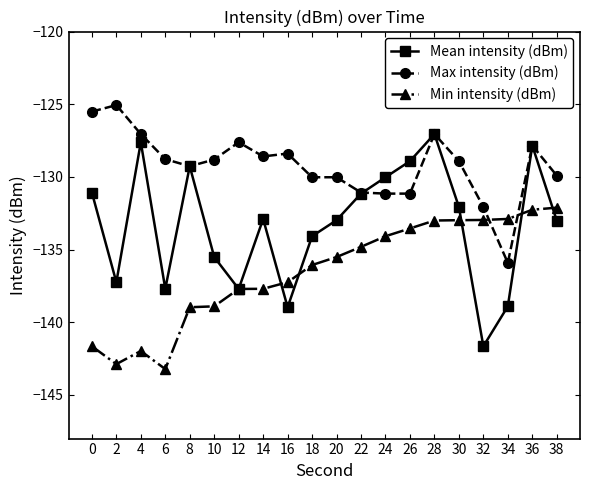

At which category does Mean intensity (dBm) reach its first local valley?

2